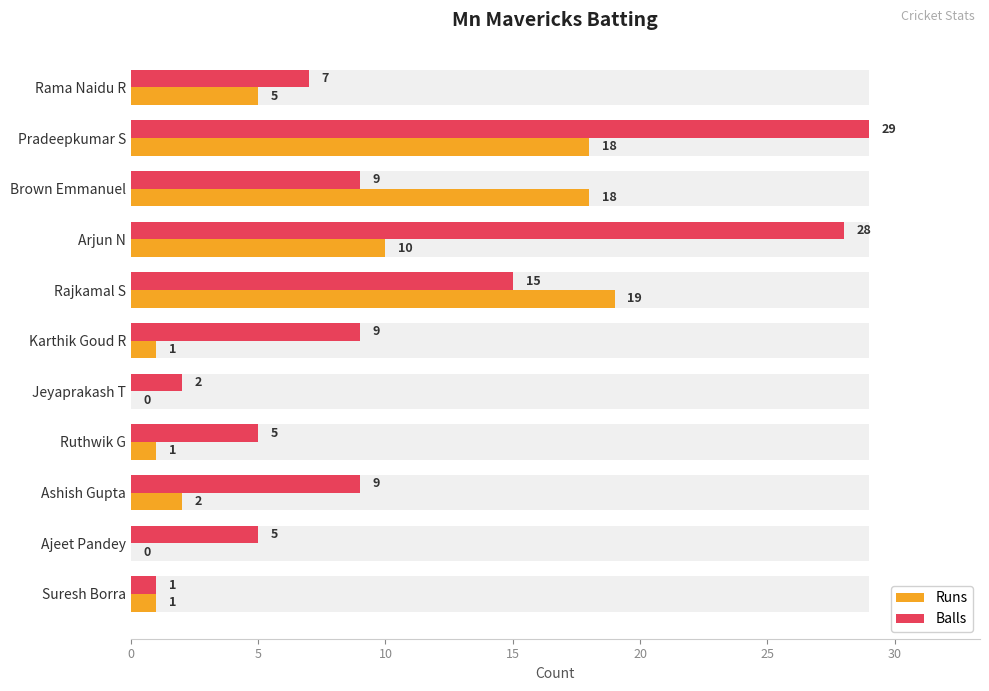

The Runs series shows 0 at Jeyaprakash T. True or false?

True